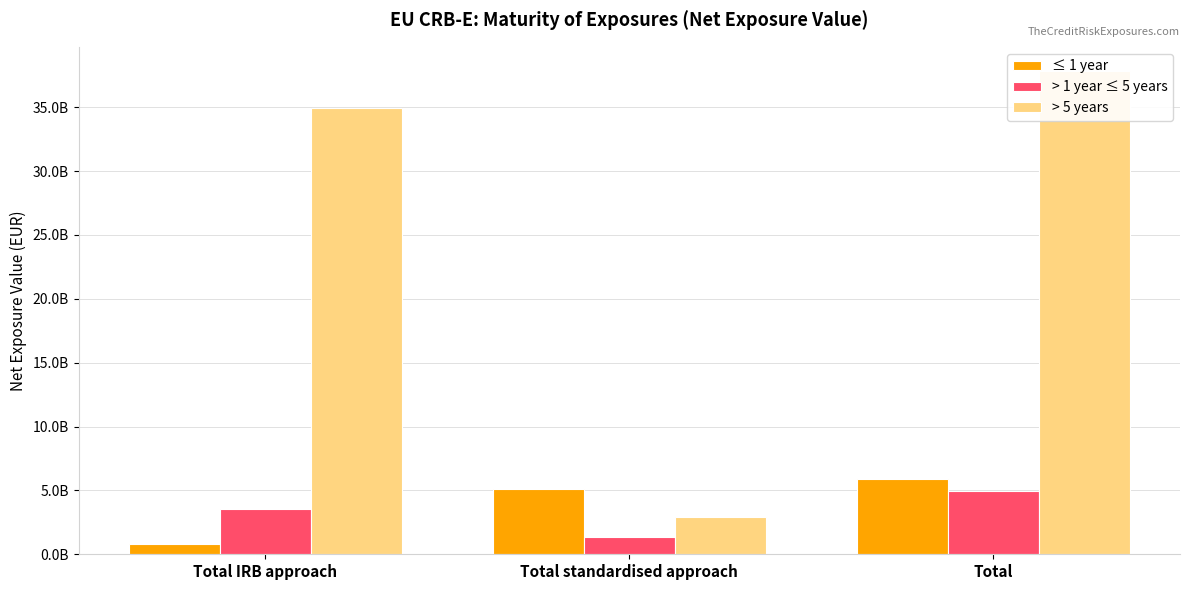

At how many categories does at least one series exceed 3926808054?

3